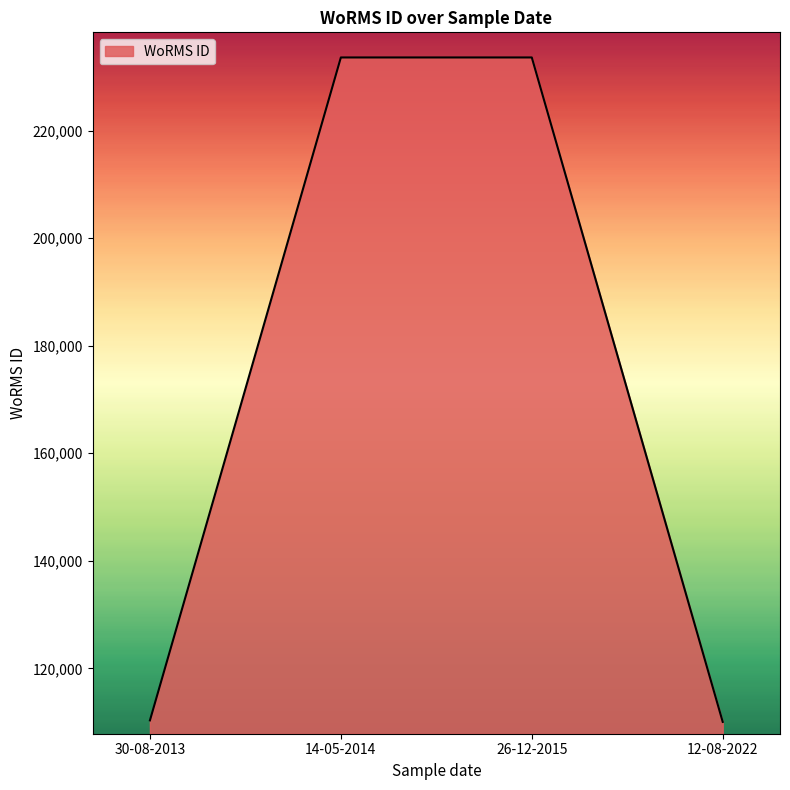

What is the difference between the values at 26-12-2015 and 12-08-2022?

123551